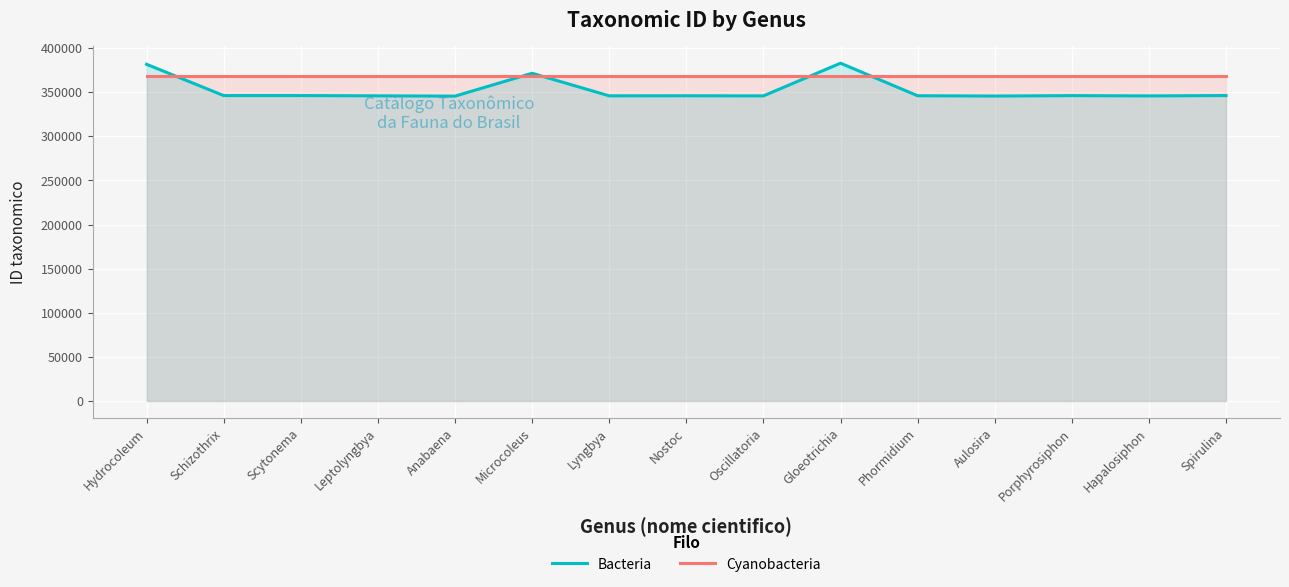

What are all the series names shown in the legend?

Bacteria, Cyanobacteria